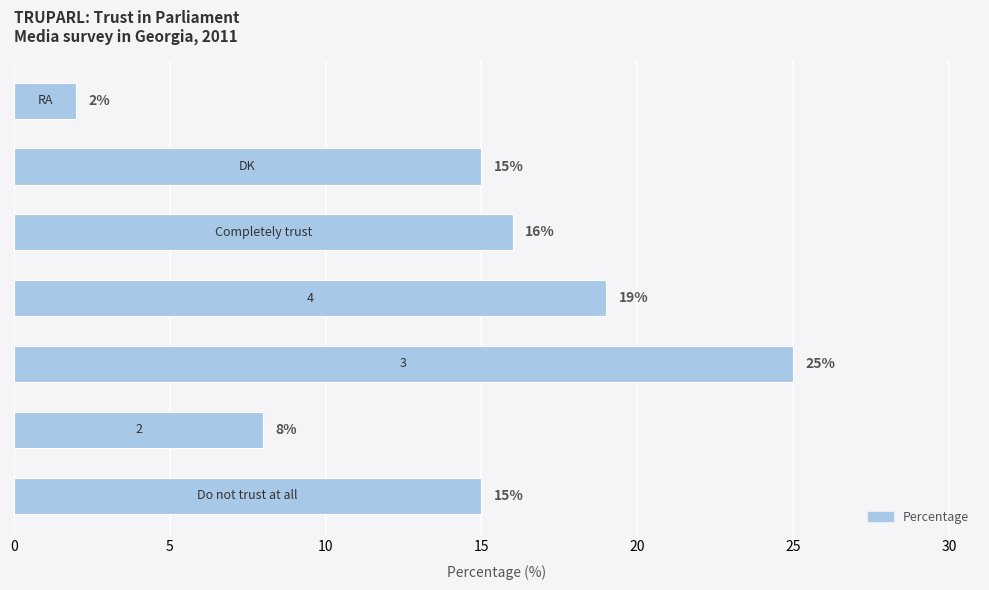

Count the values in the range 8 to 19.

5